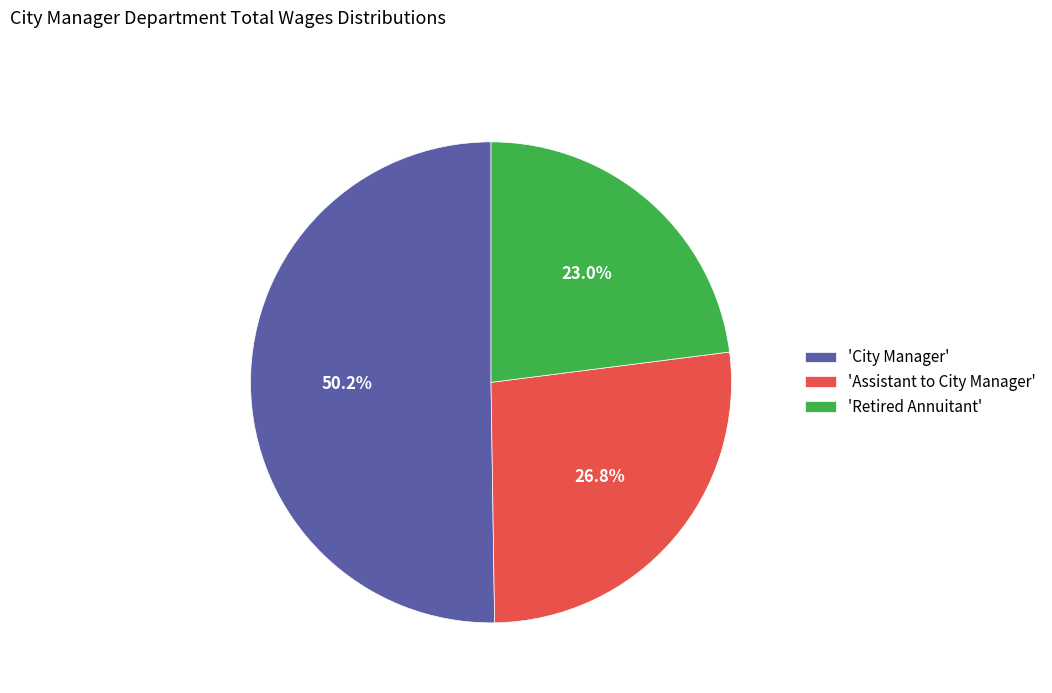

How many segments does this pie chart have?

3